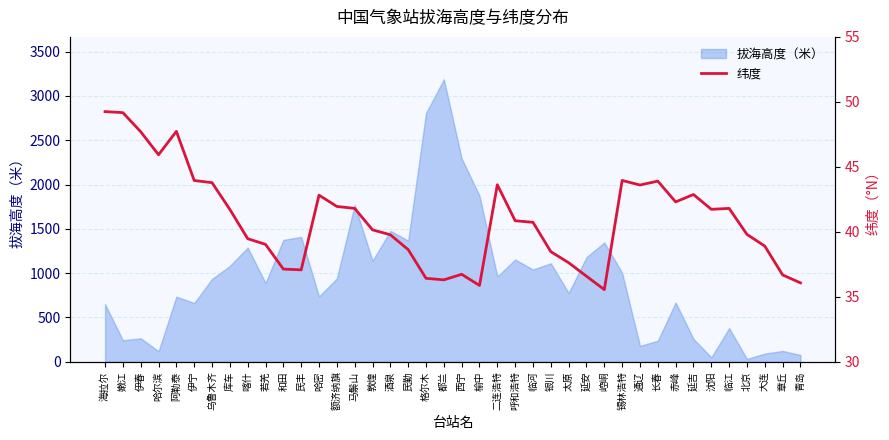

At which label is the value closest to 42?

额济纳旗